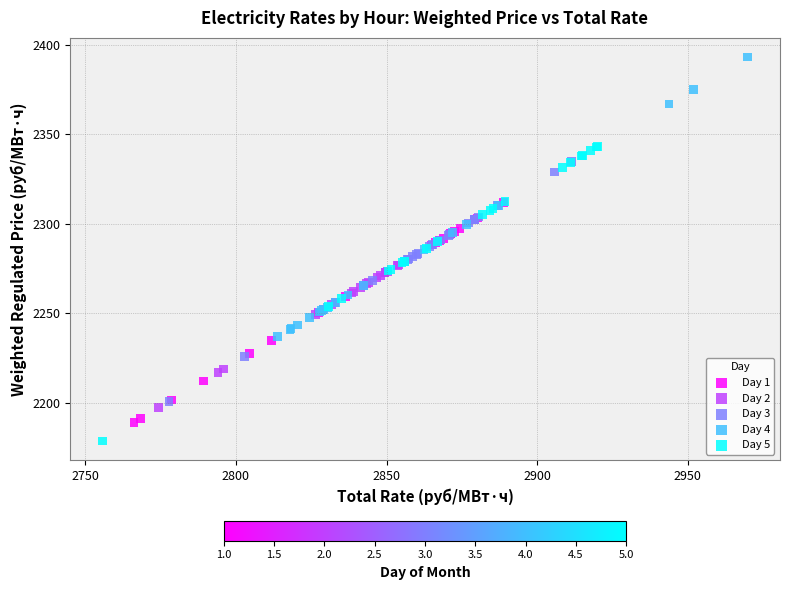

Which series reaches the maximum Y coordinate?

Day 4